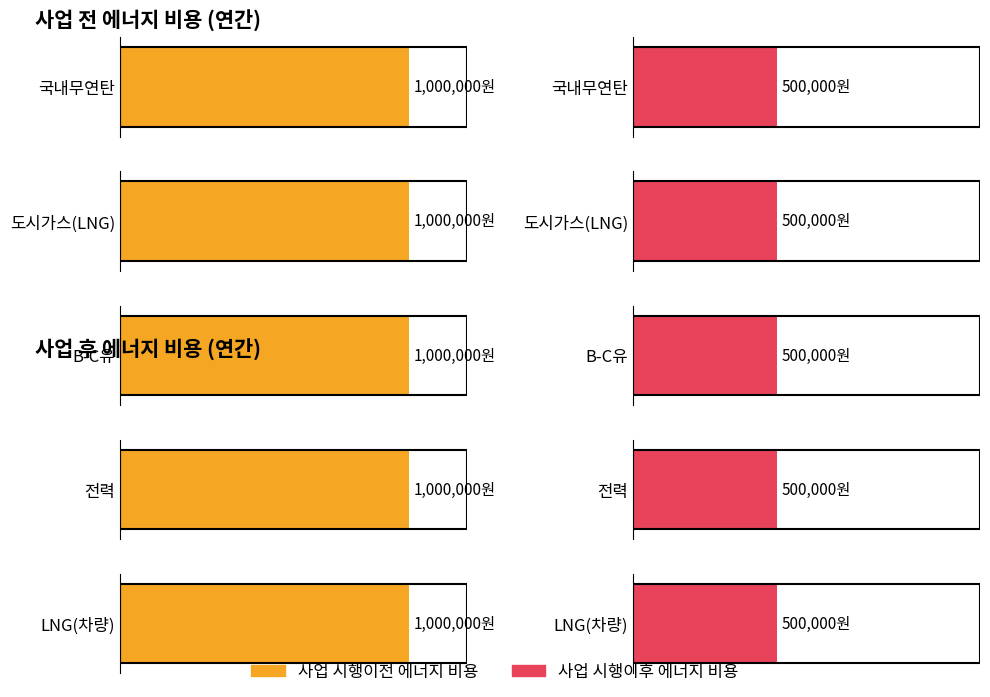

What is the spread (max minus min) of values at LNG(차량)?

500000